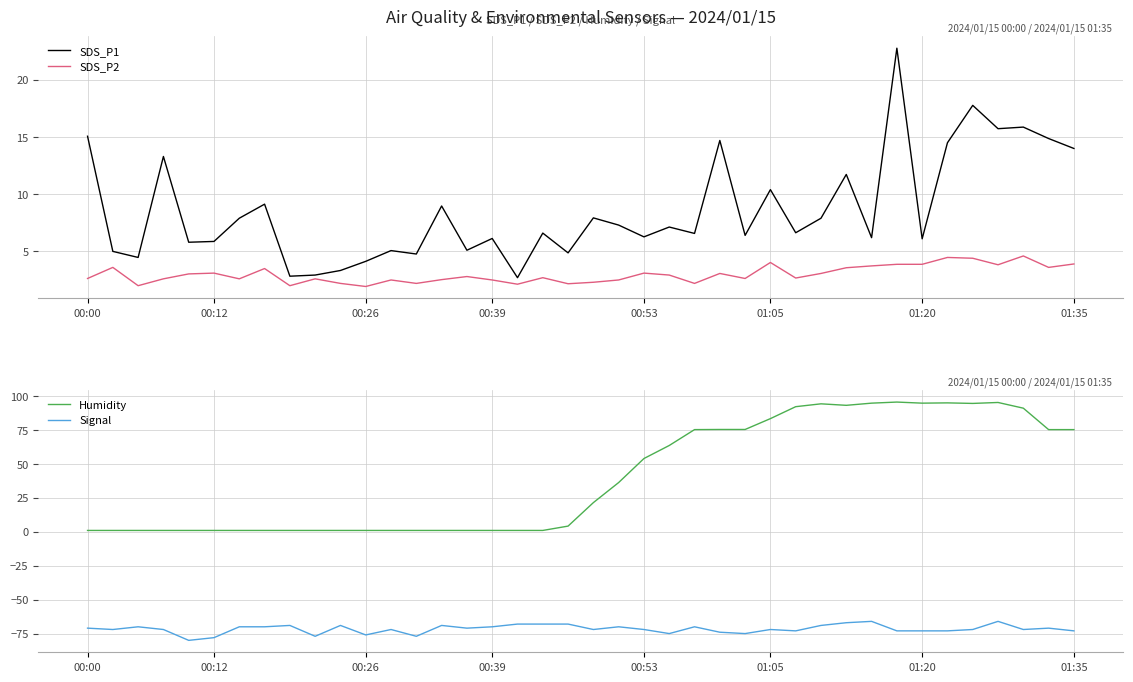

True or false: Signal and SDS_P2 cross at least once.

False